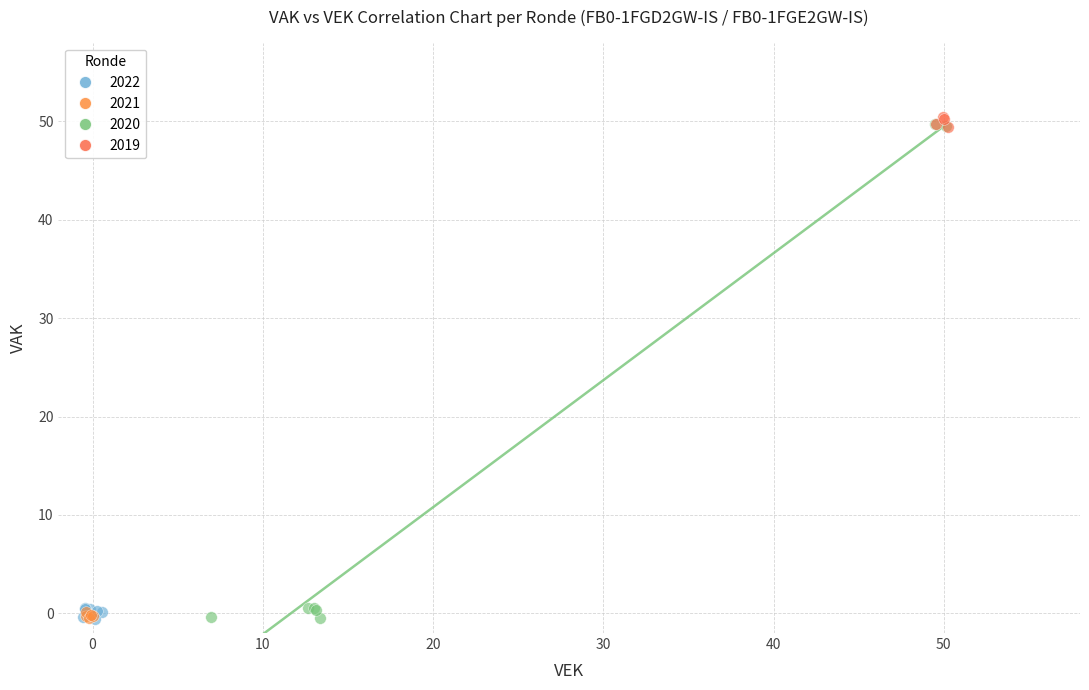

Which series has the widest spread of Y values?

2020